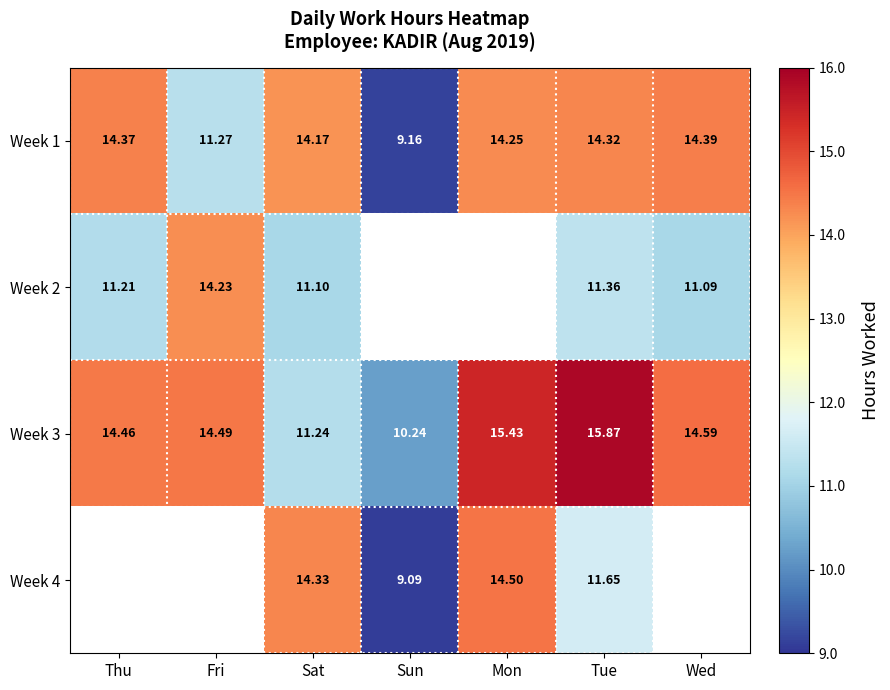

Which label corresponds to the smallest value in the chart?

Sun